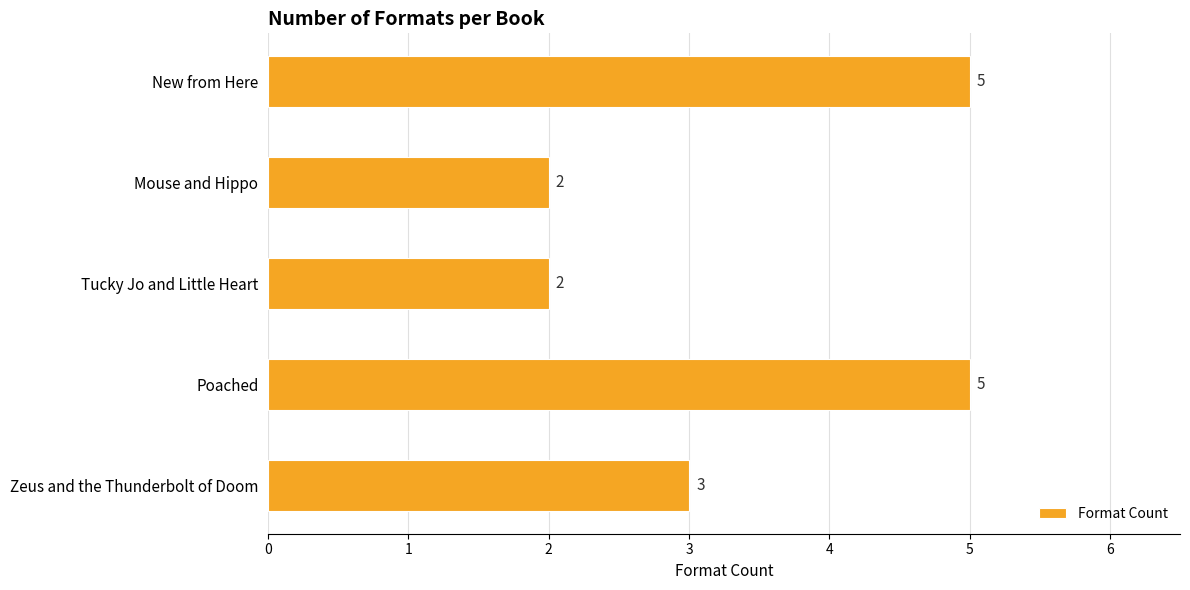

Is it true that the value at Zeus and the Thunderbolt of Doom is 5?

False